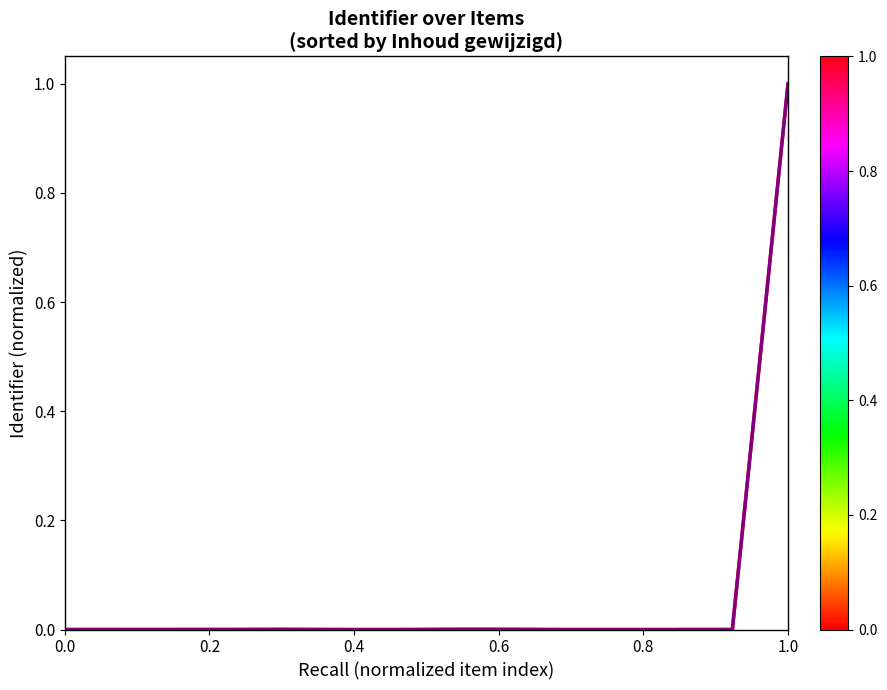

Does the chart display data point markers on the line(s)?

No